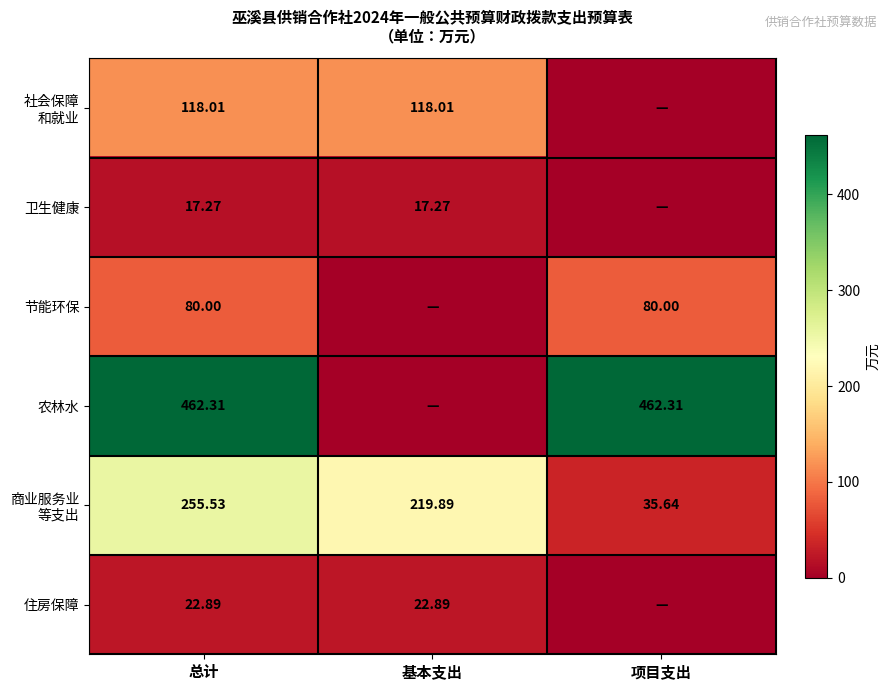

The value of 商业服务业 等支出 at 项目支出 is 46.9. True or false?

False